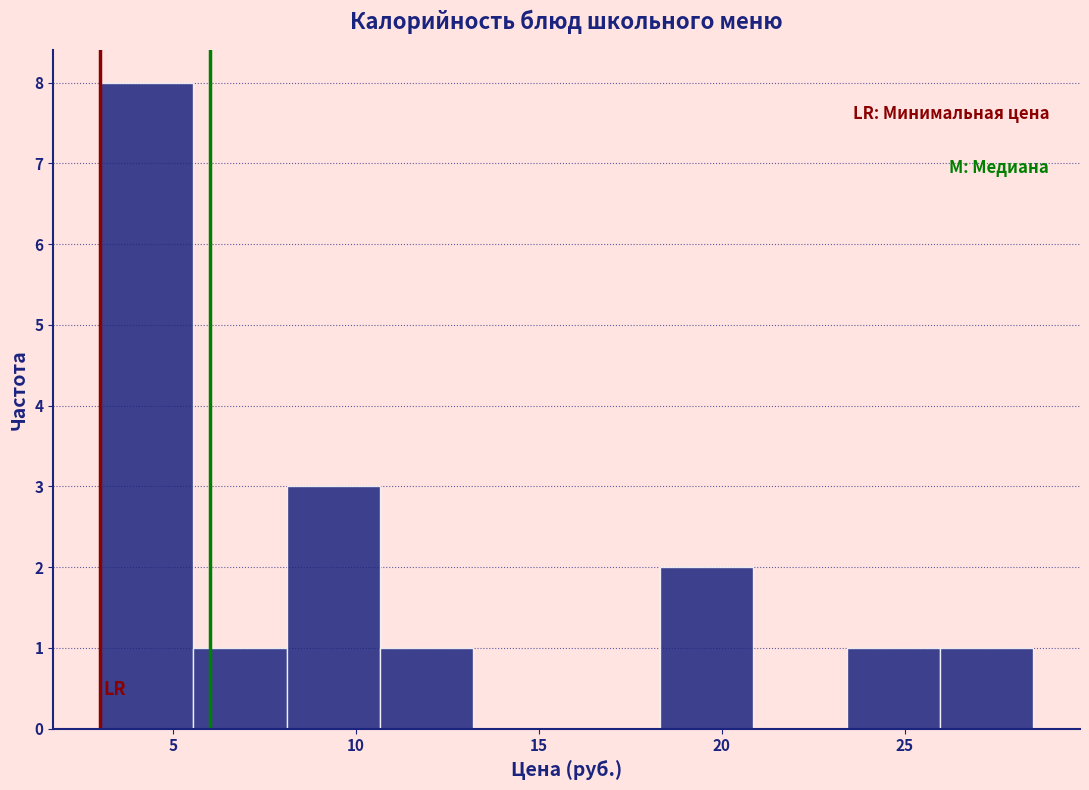

How tall is the bar that spans 3.0 to 5.5 on the x-axis? Neither the bar edges nor the heights are printed on the chart, so give them approximately, as read against the axes.

8